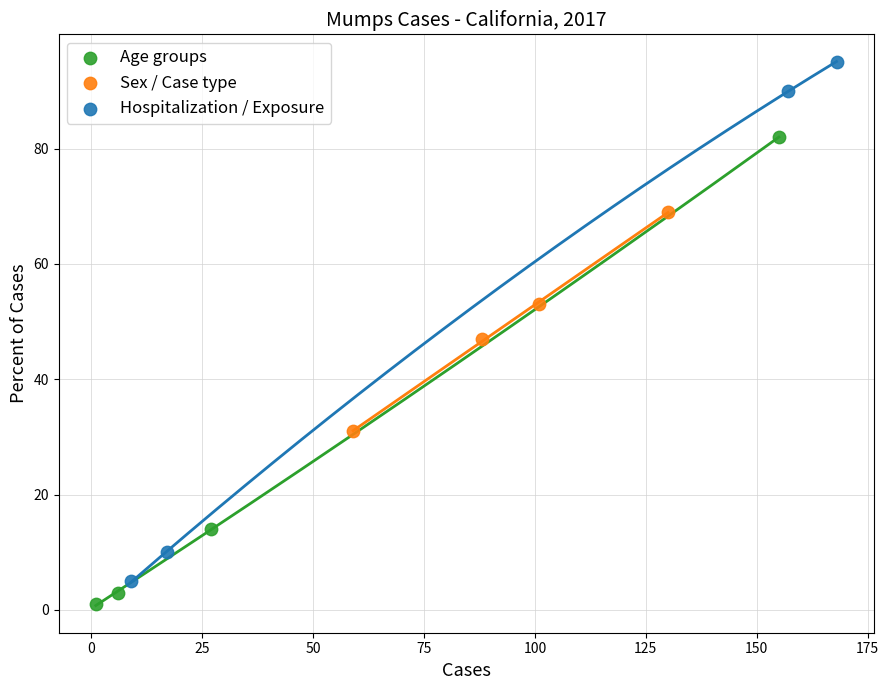

Which series contains the highest Y value?

Hospitalization / Exposure